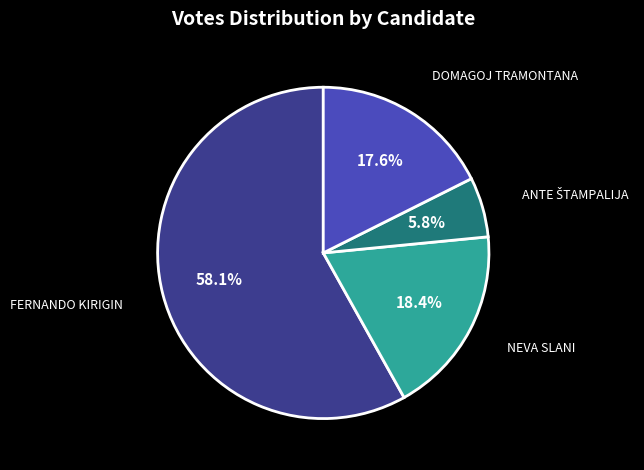

Does any single category account for the majority?

Yes